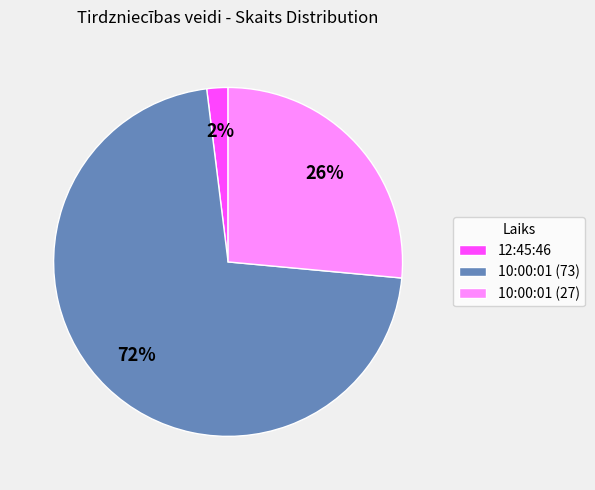

Rank the categories by value from highest to lowest.

10:00:01 (73), 10:00:01 (27), 12:45:46